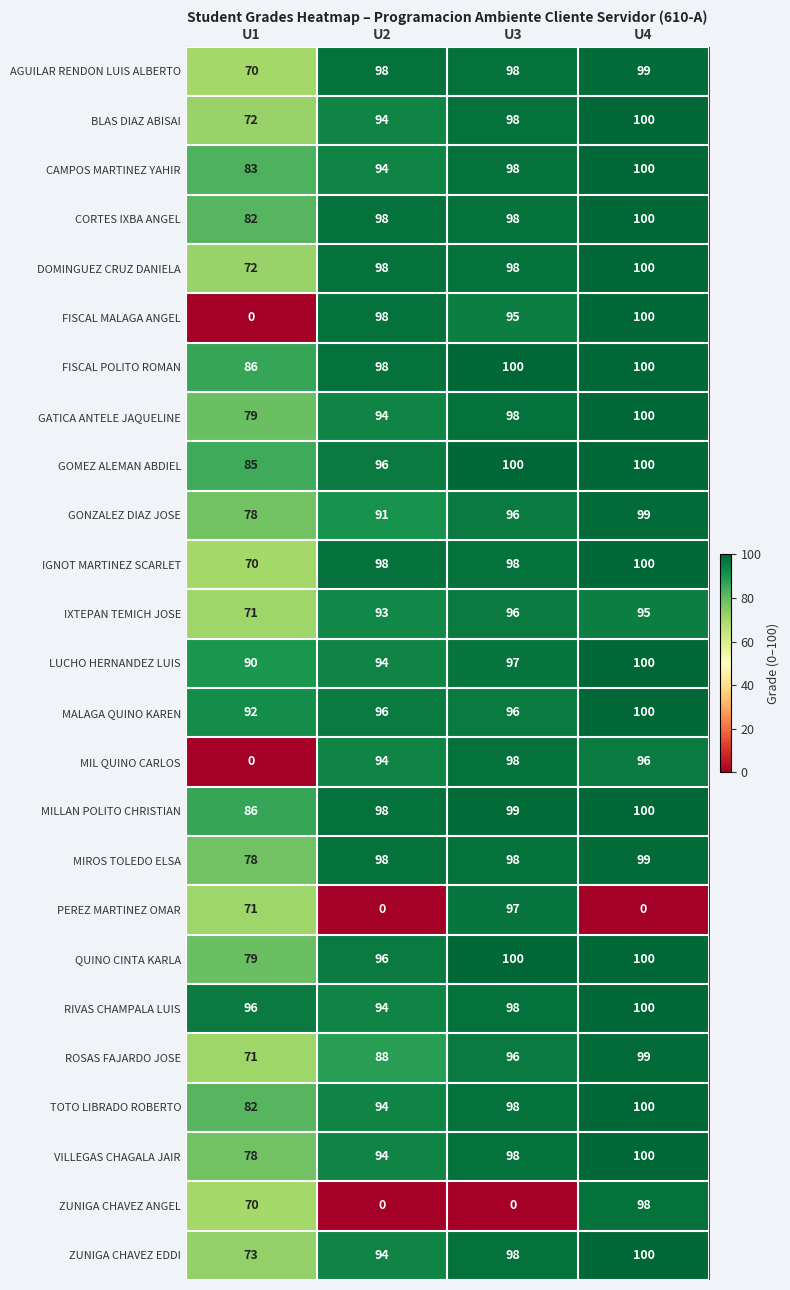

Which series has the largest range (max minus min)?

FISCAL MALAGA ANGEL